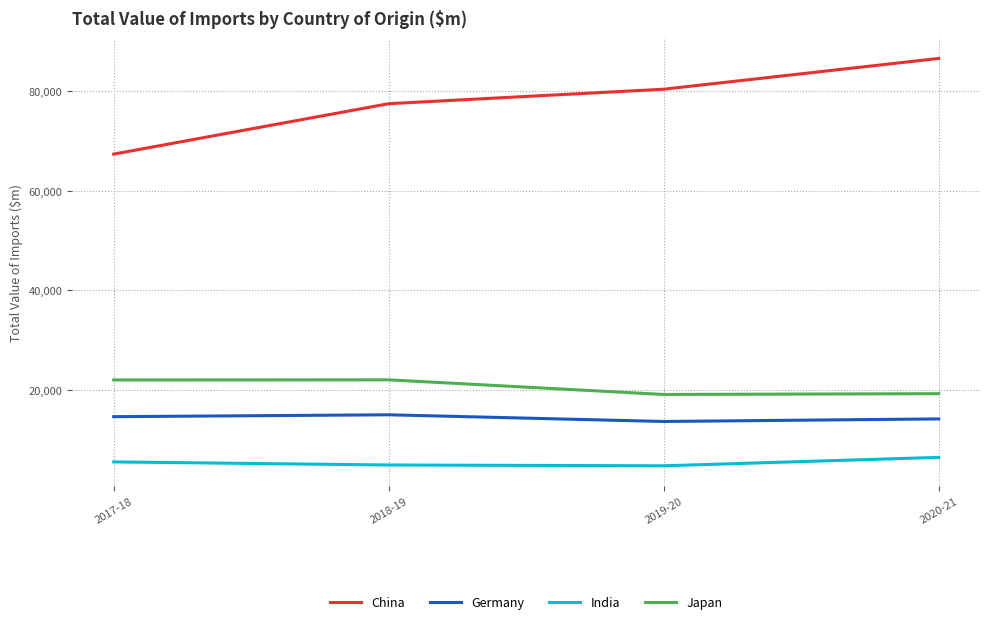

True or false: Germany and China cross at least once.

False